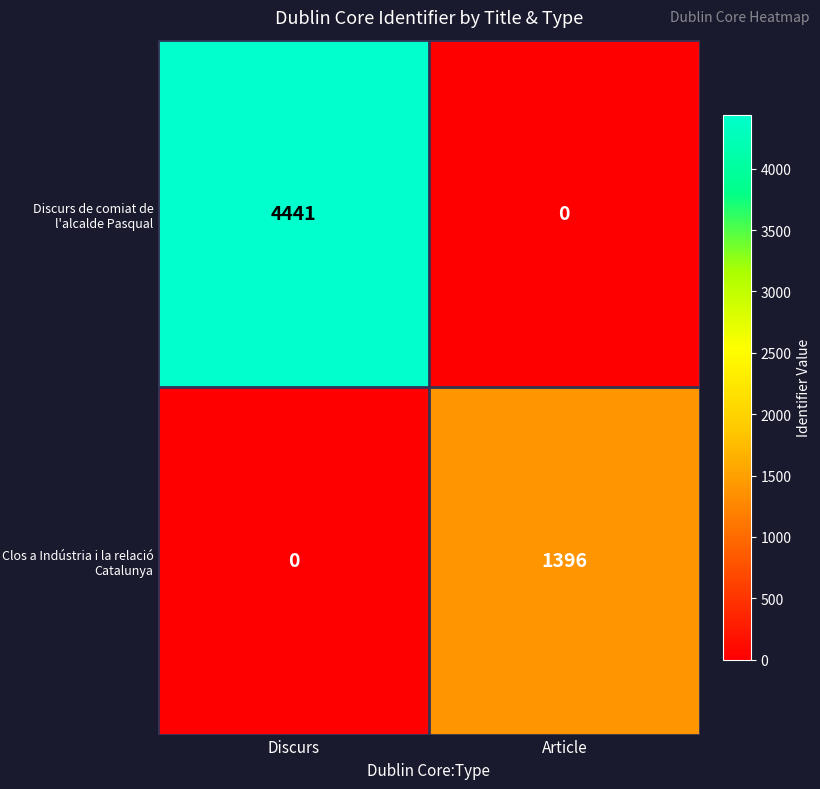

What is the difference between the highest and lowest values at Discurs?

4441